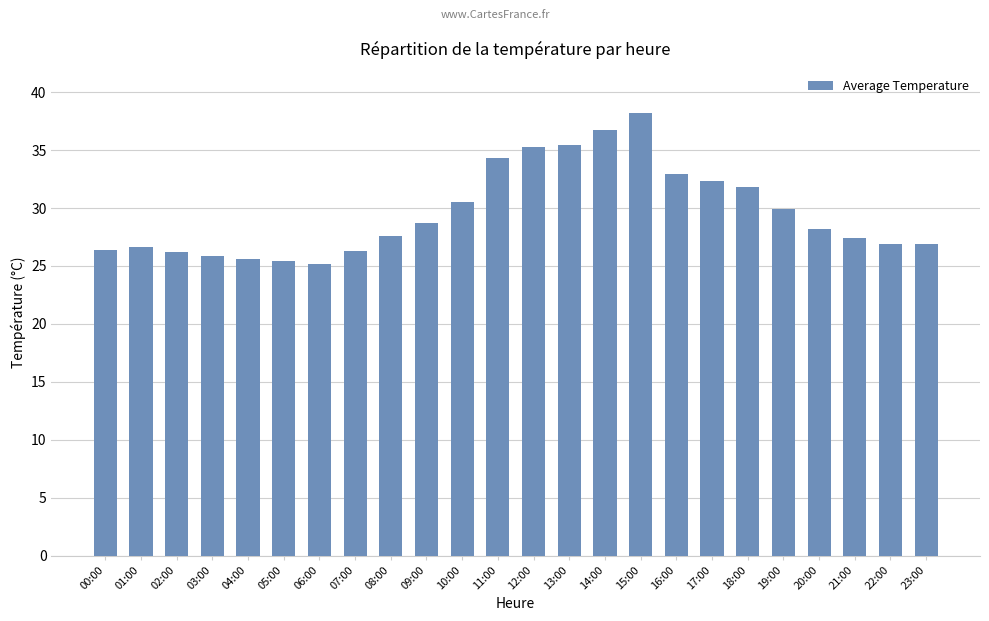

What position from the right is 08:00?

16